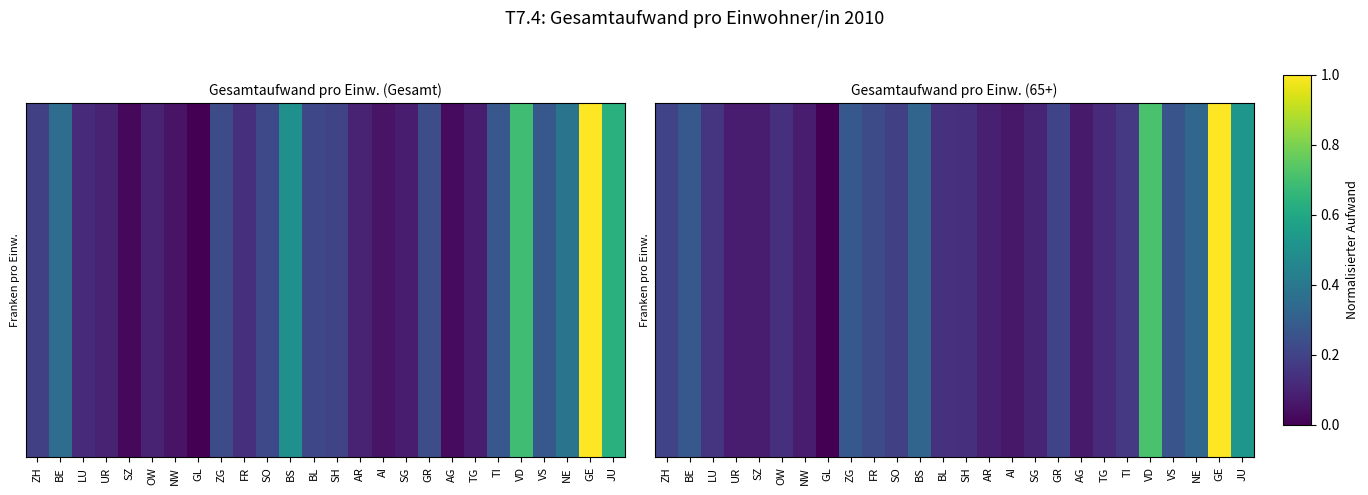

The chart shows a value of 0.4 at ZH. True or false?

False